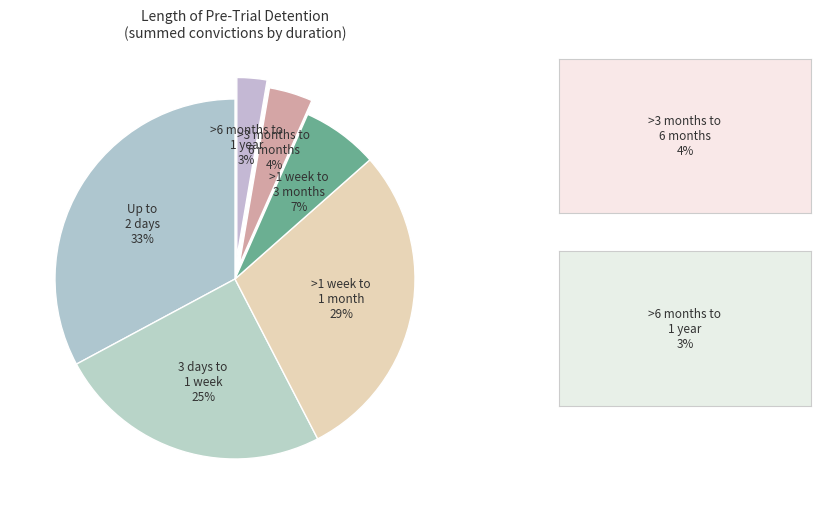

Is >3 months to 6 months the majority of the pie?

No